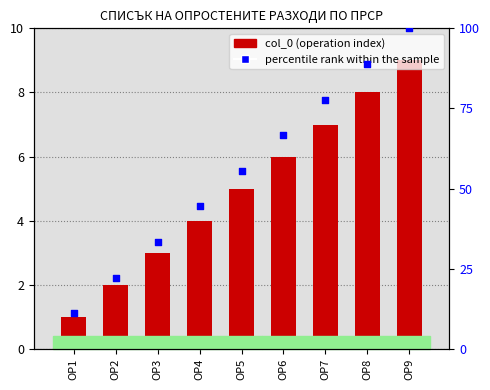

Is the value of percentile rank within the sample at ОР3 greater than the value of col_0 at ОР7?

Yes